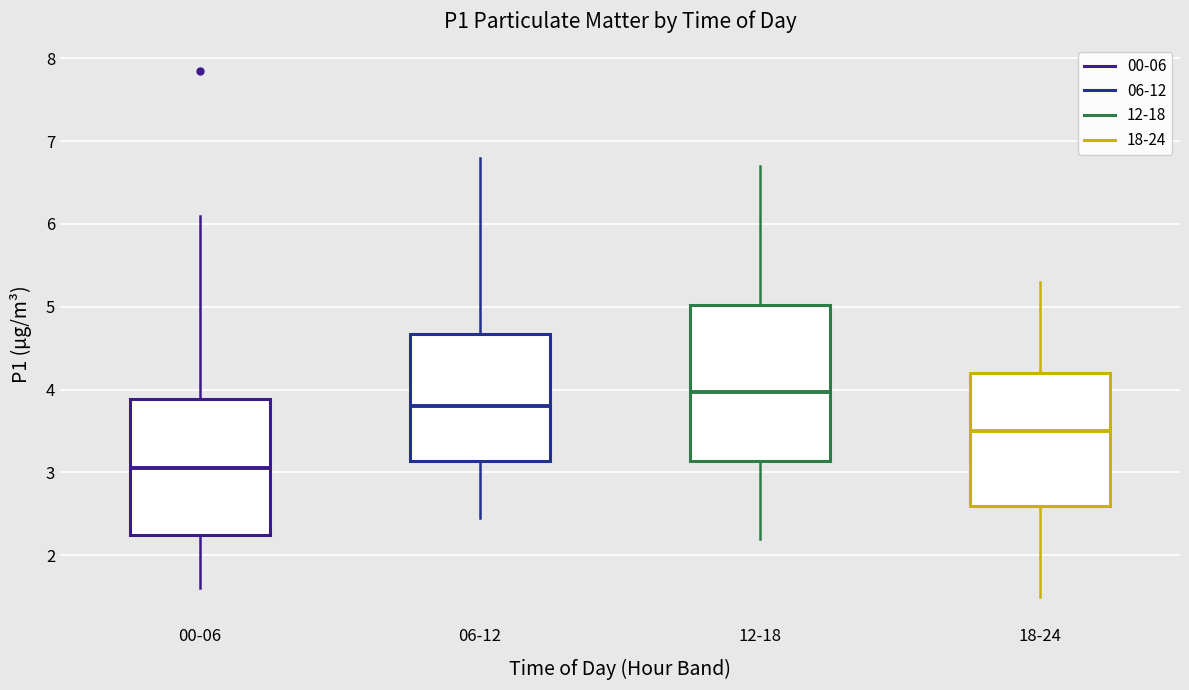

Comparing the boxes themselves (not the whiskers), which one is the tallest?

12-18